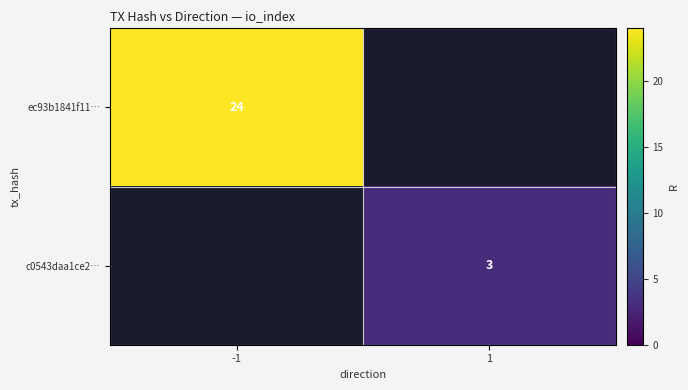

Which category has the lowest value across all series?

1